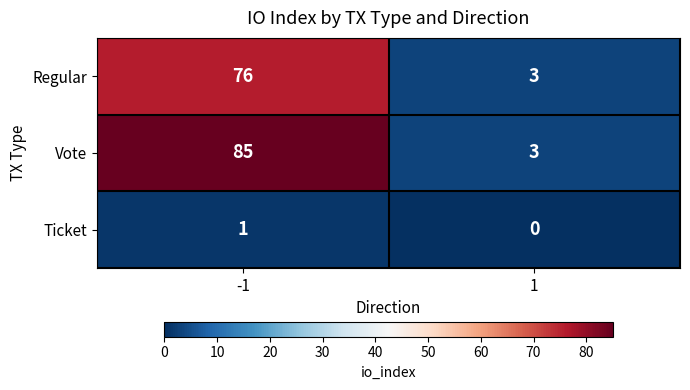

What is the difference between the highest and lowest values at 1?

3